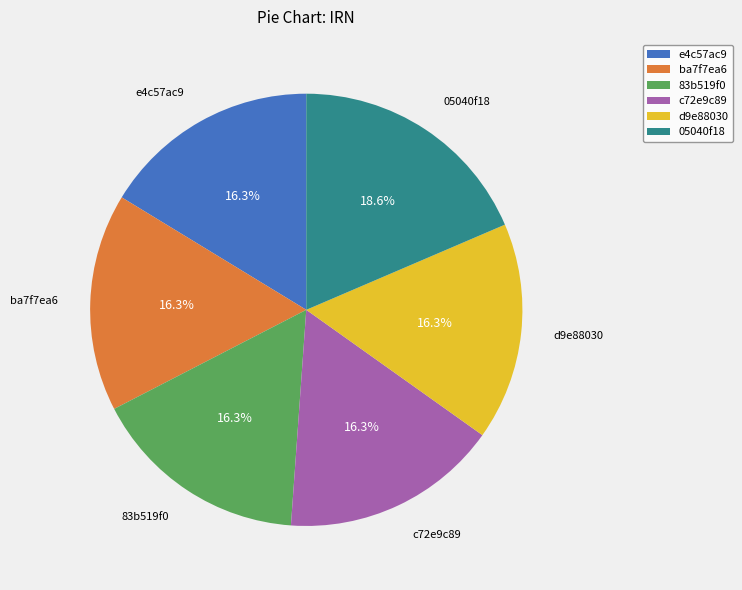

What is the total percentage of e4c57ac9 and 83b519f0?

32.6%